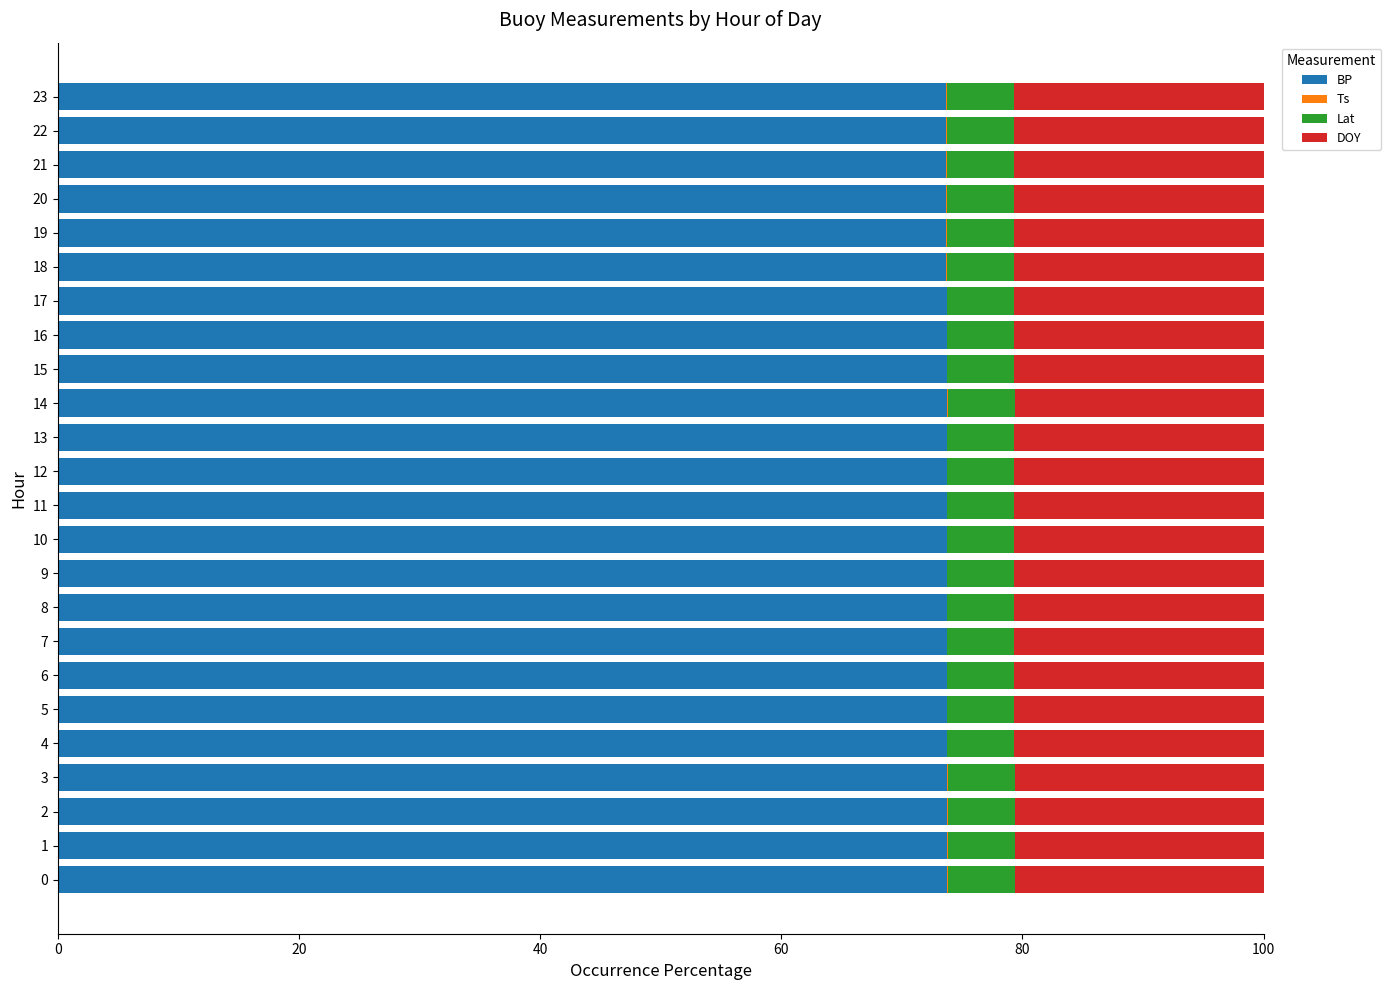

Count the number of categories in the chart.

24